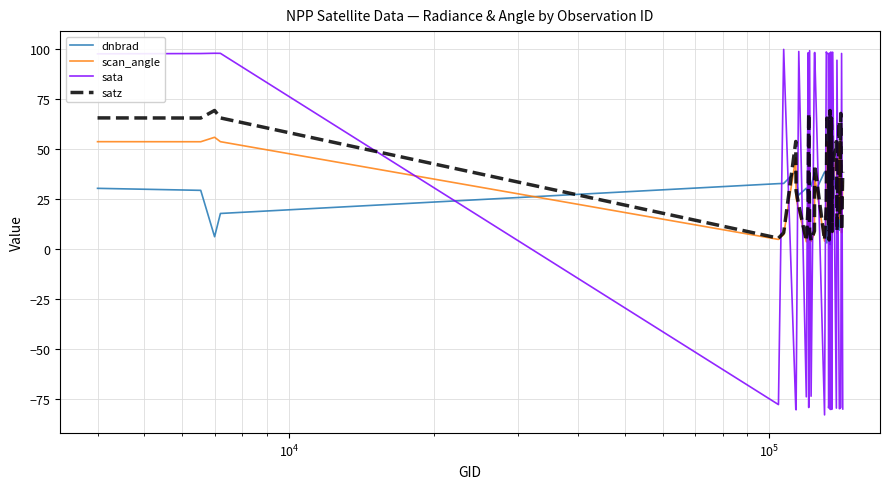

What is the maximum value shown in the chart?

99.8